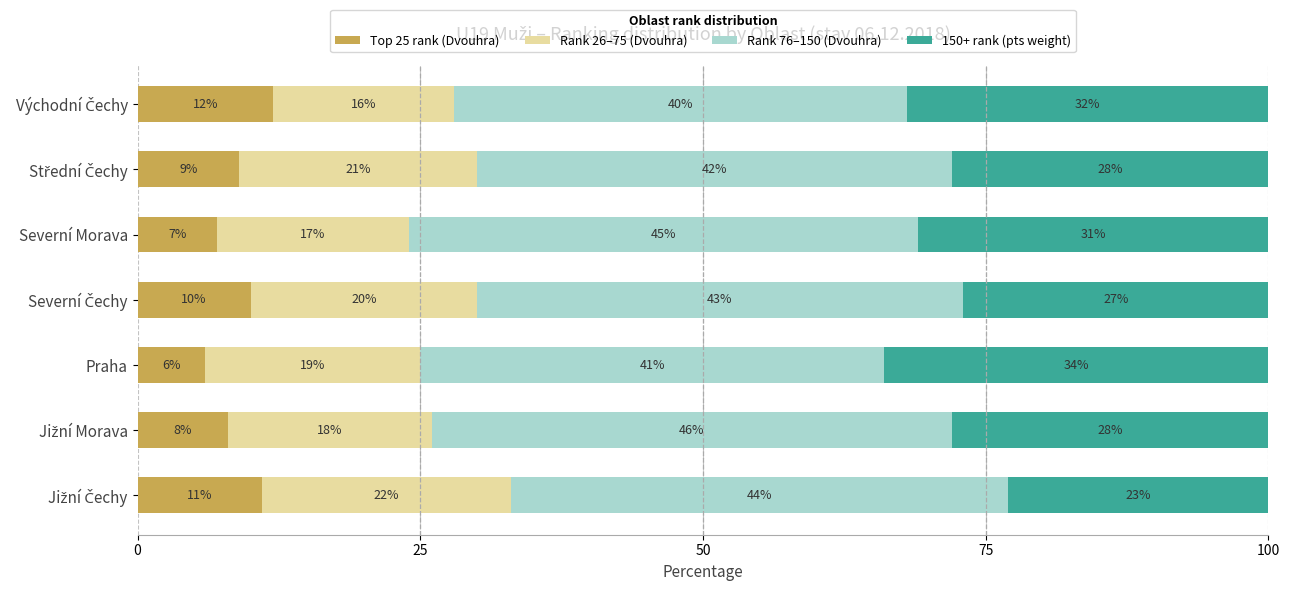

What is the difference between the maximum and minimum values in the Top 25 rank (Dvouhra) series?

6.0